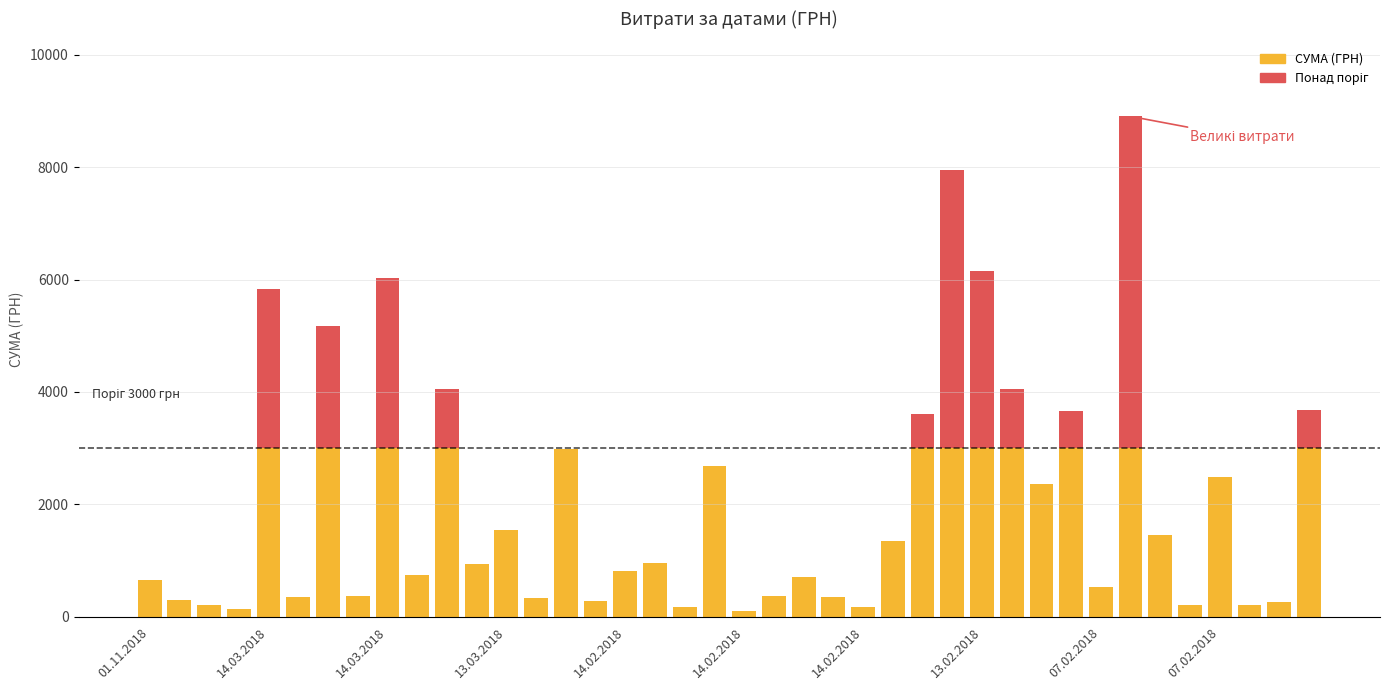

What is the sum of all СУМА (ГРН) values?

56958.8